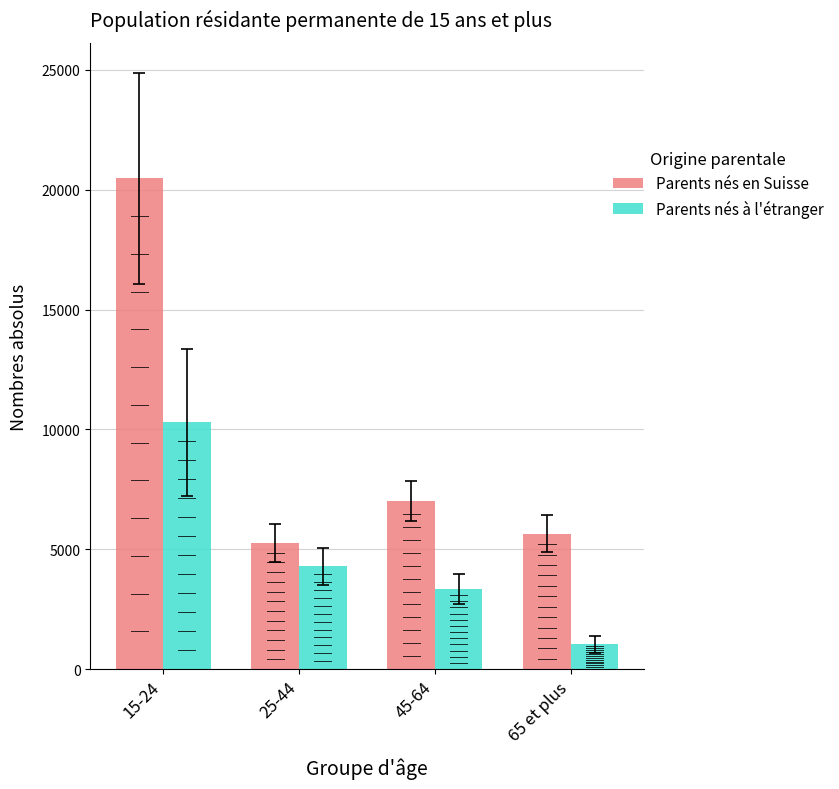

At how many categories does at least one series exceed 6324?

2